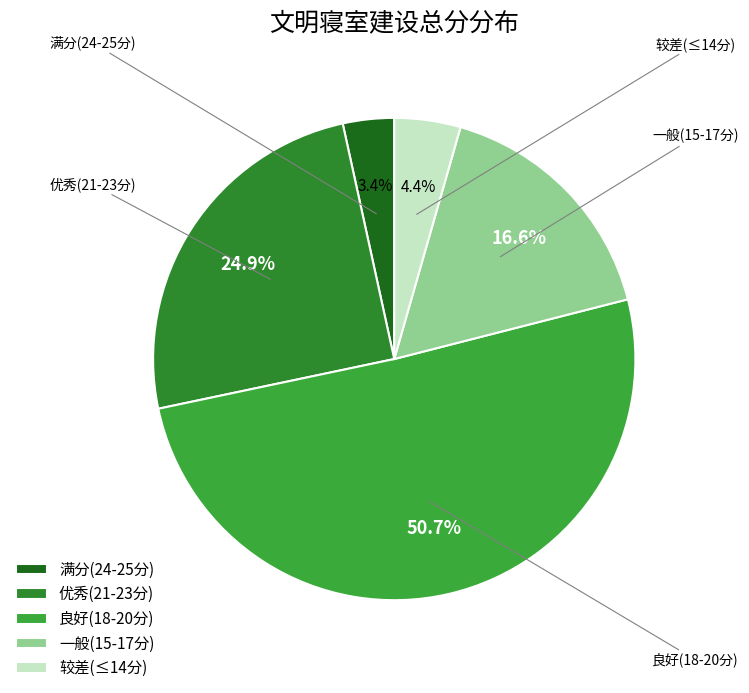

Does 良好(18-20分) account for over 50% of the chart?

Yes